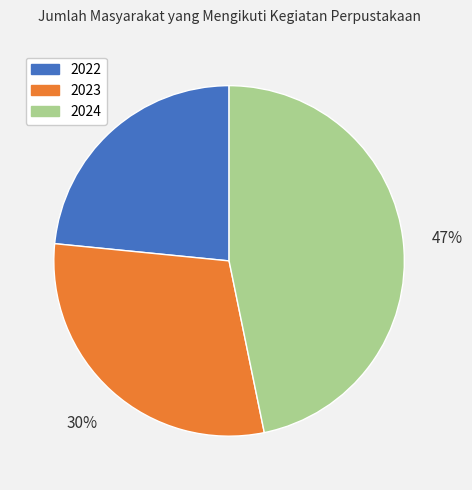

Is it true that 2024 is 56% of the pie?

False